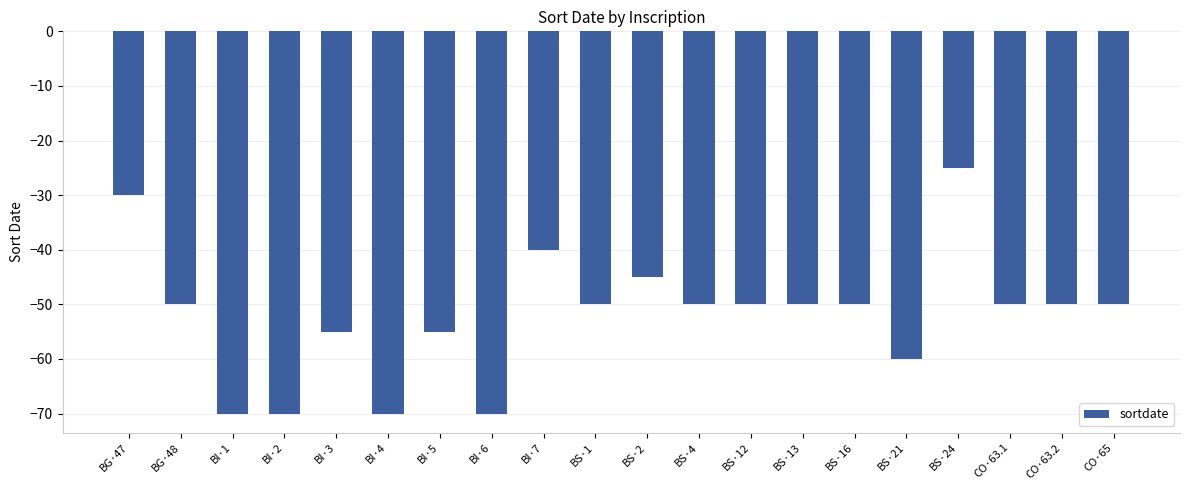

Where does the data first go above -50?

BG·47